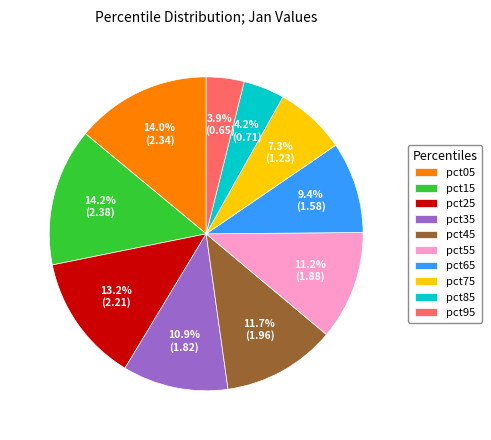

To the nearest percent, what portion does pct35 represent?

11%